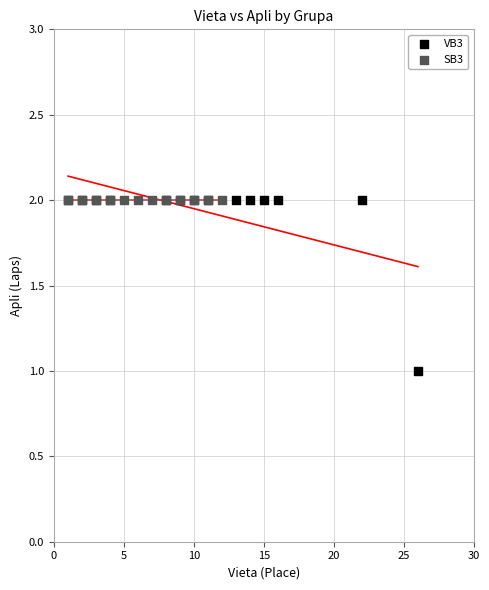

Which series reaches the minimum Y coordinate?

VB3